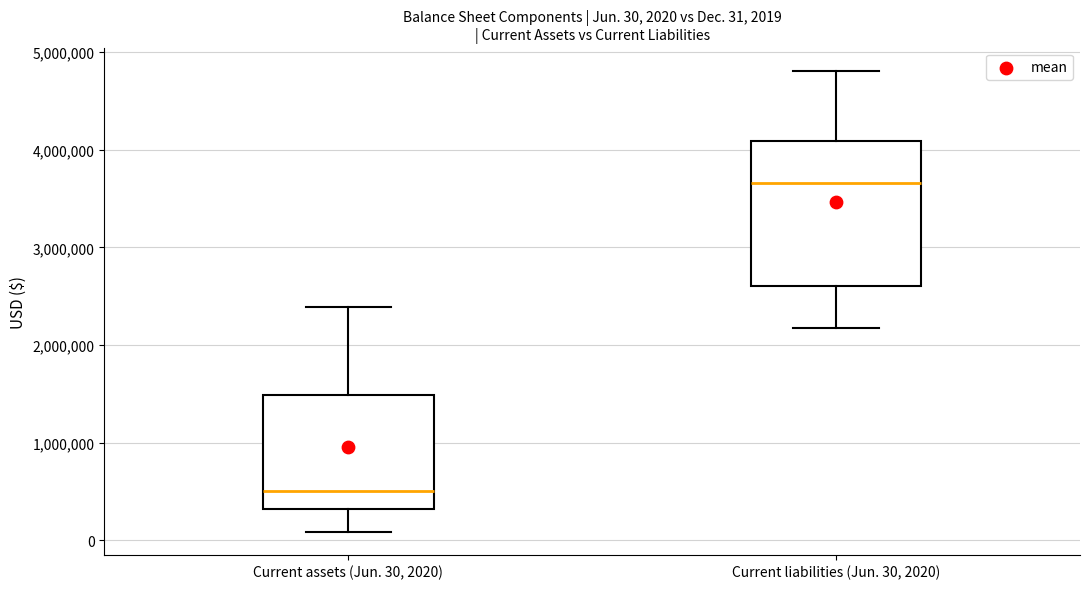

Which box is the tallest, from its lower edge to its upper edge?

Current liabilities (Jun. 30, 2020)